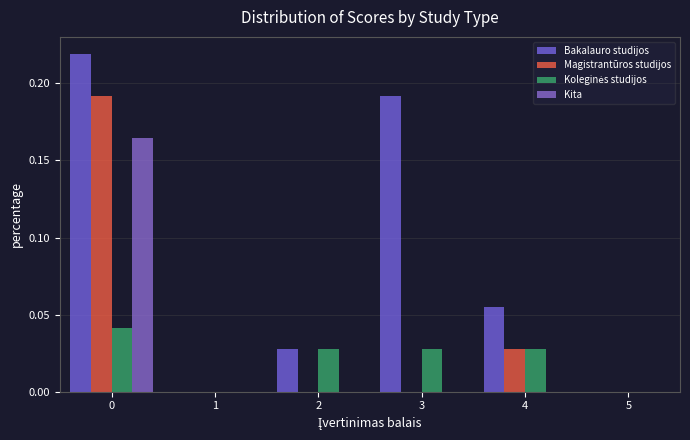

Reading left to right, transcribe this chart: for each range on the x-axis, give the height of each series' bar. The values are not printed on the chart, so give them approximately, as read against the axis.

-0.5 to 0.5: Bakalauro studijos=0.220	Magistrantūros studijos=0.190	Koleginės studijos=0.040	Kita=0.165
0.5 to 1.5: Bakalauro studijos=0	Magistrantūros studijos=0	Koleginės studijos=0	Kita=0
1.5 to 2.5: Bakalauro studijos=0.025	Magistrantūros studijos=0	Koleginės studijos=0.025	Kita=0
2.5 to 3.5: Bakalauro studijos=0.190	Magistrantūros studijos=0	Koleginės studijos=0.025	Kita=0
3.5 to 4.5: Bakalauro studijos=0.055	Magistrantūros studijos=0.025	Koleginės studijos=0.025	Kita=0
4.5 to 5.5: Bakalauro studijos=0	Magistrantūros studijos=0	Koleginės studijos=0	Kita=0